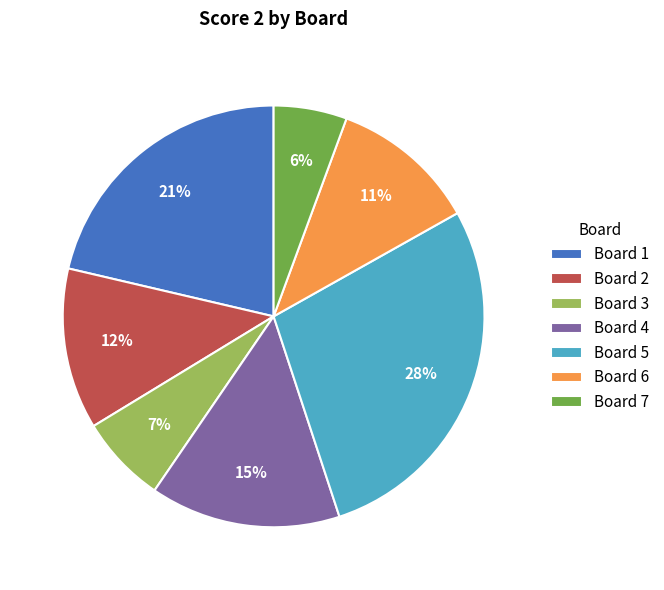

To the nearest percent, what portion does Board 7 represent?

6%